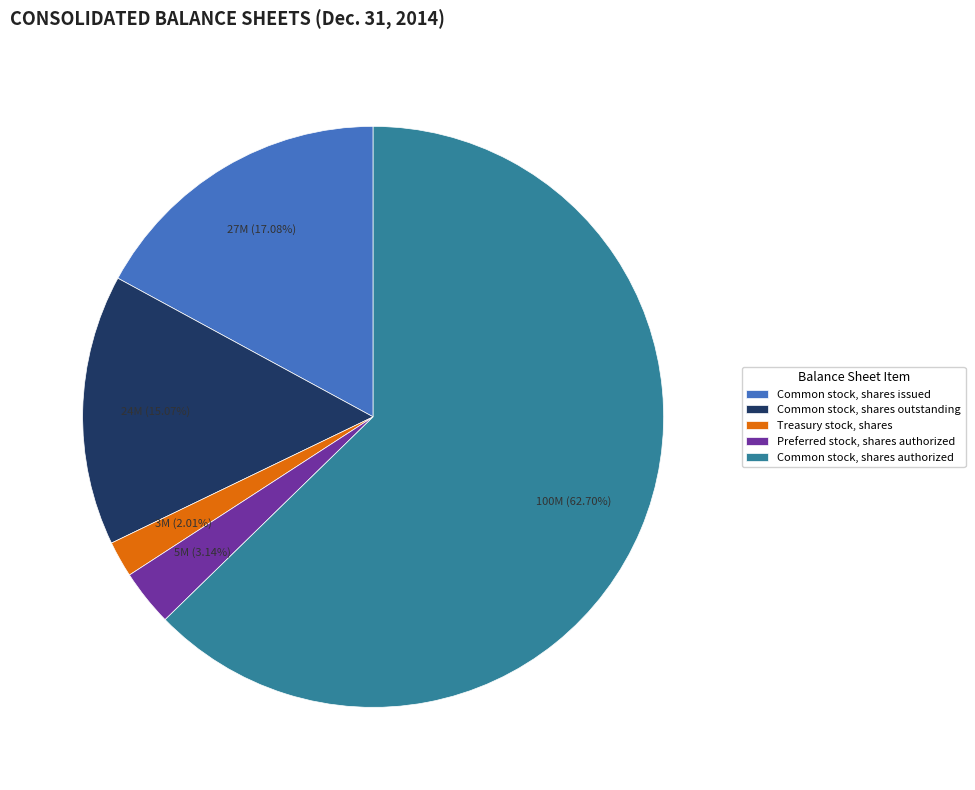

The Common stock, shares outstanding slice represents 5% of the pie. True or false?

False